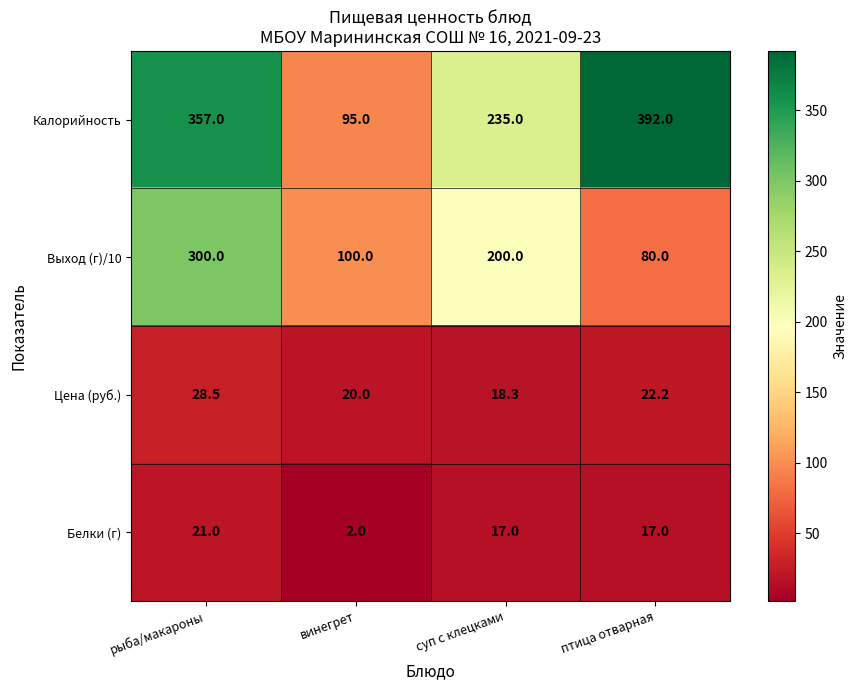

At which label does Калорийность reach its minimum?

винегрет